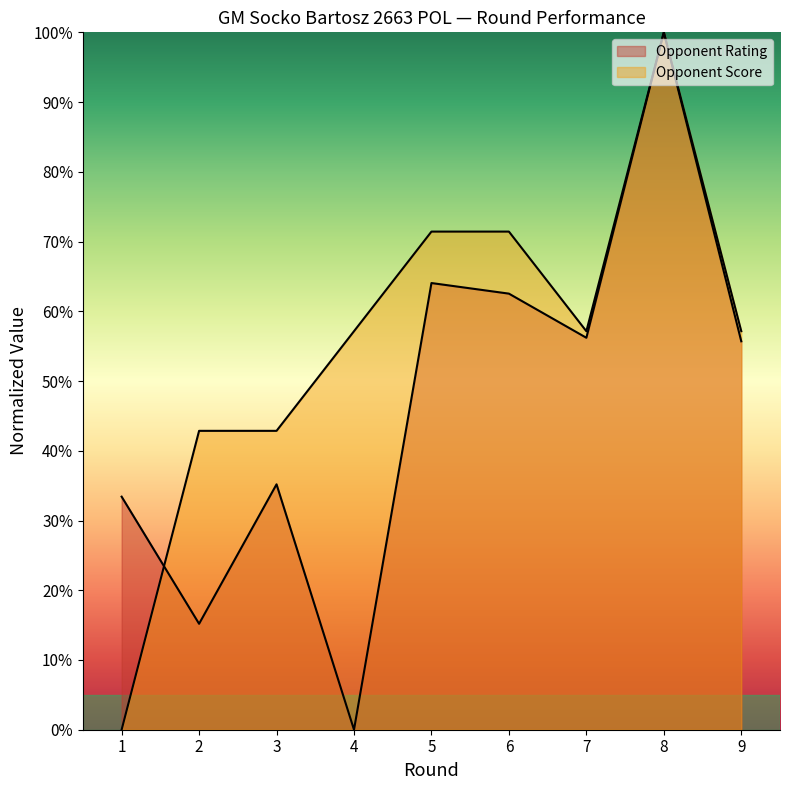

Which series has the largest total across all categories?

Opponent Score